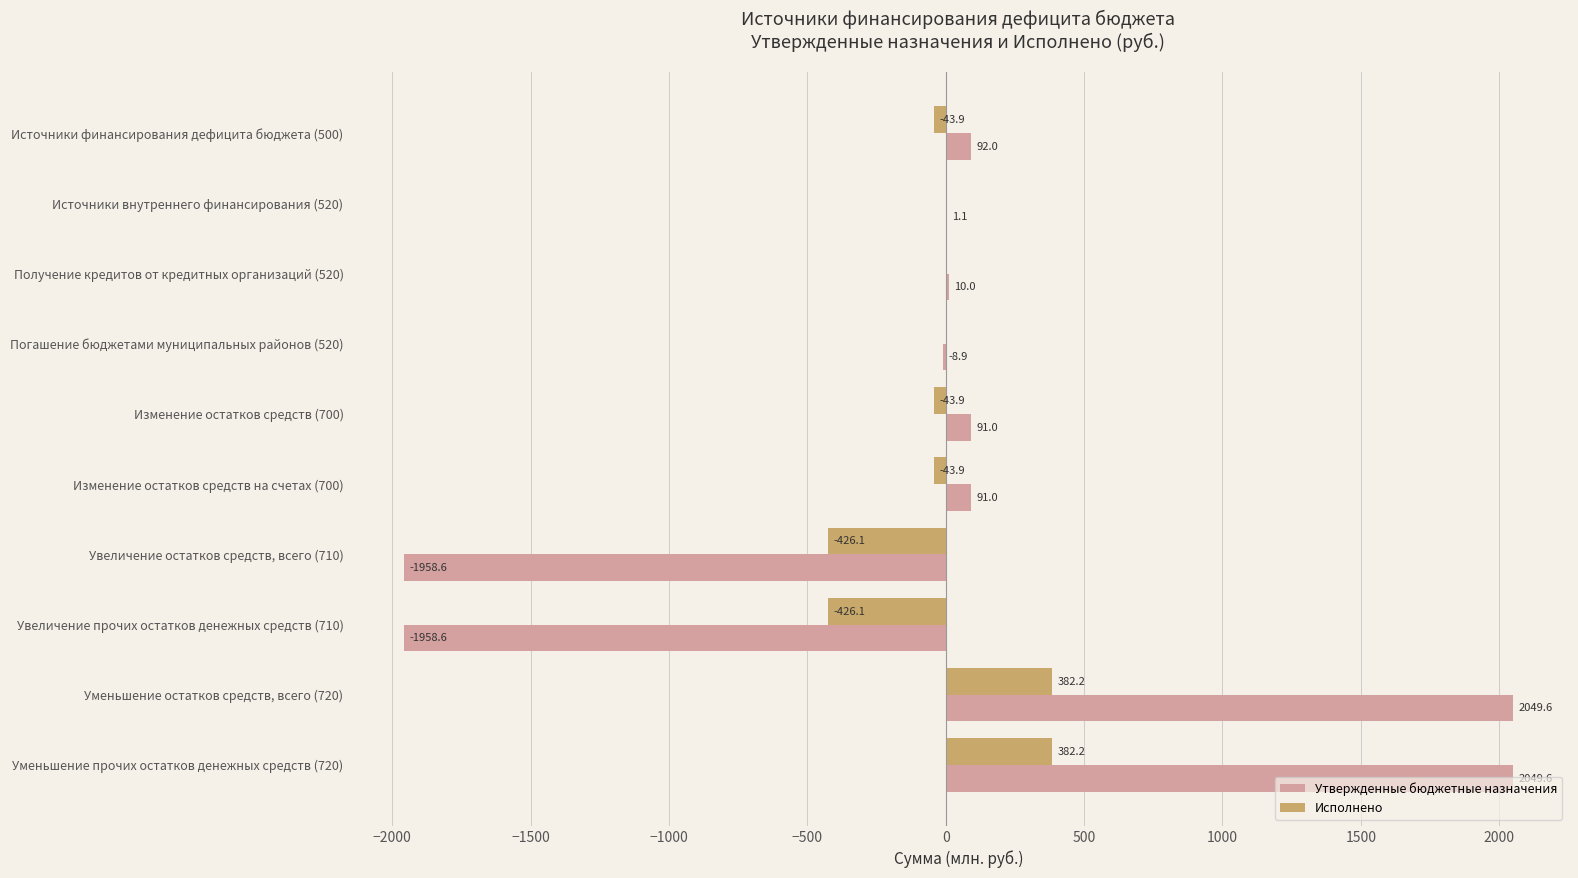

How many positive values does the Утвержденные бюджетные назначения series have?

7